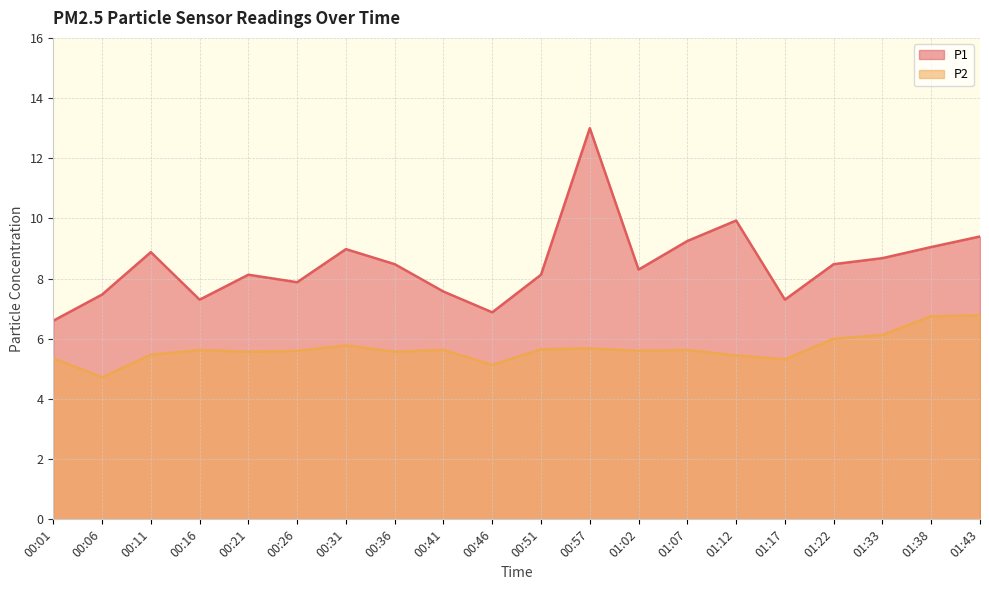

What is the approximate value of P1 at 00:16?

7.3